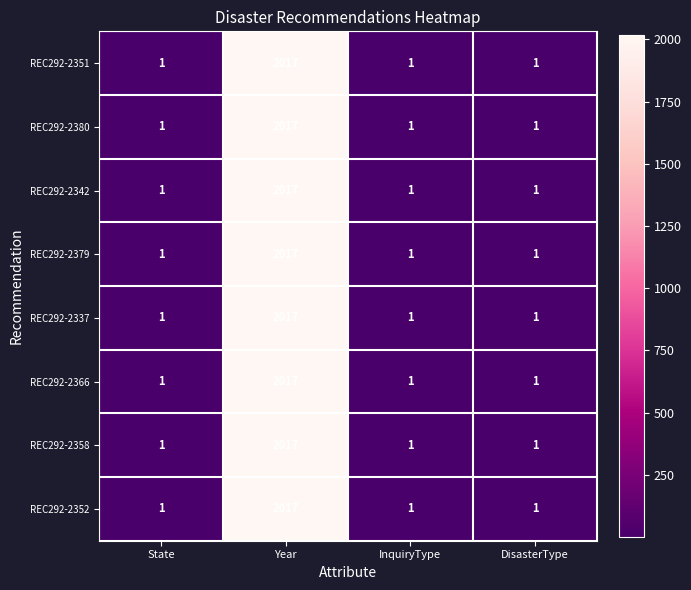

What is the maximum value shown in the chart?

2017